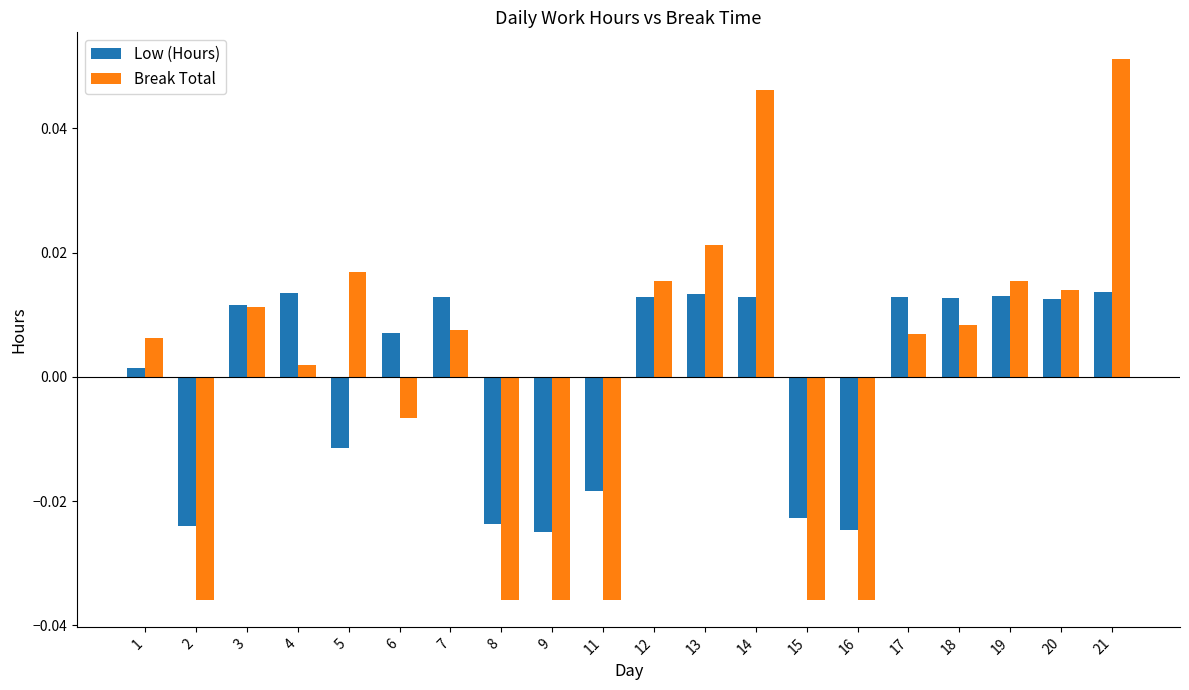

List the series in order of their peak value, highest first.

Break Total, Low (Hours)